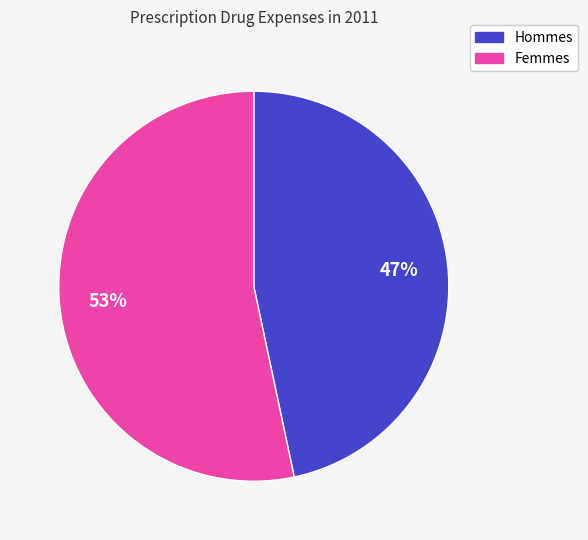

To the nearest percent, what is the average slice percentage?

50%